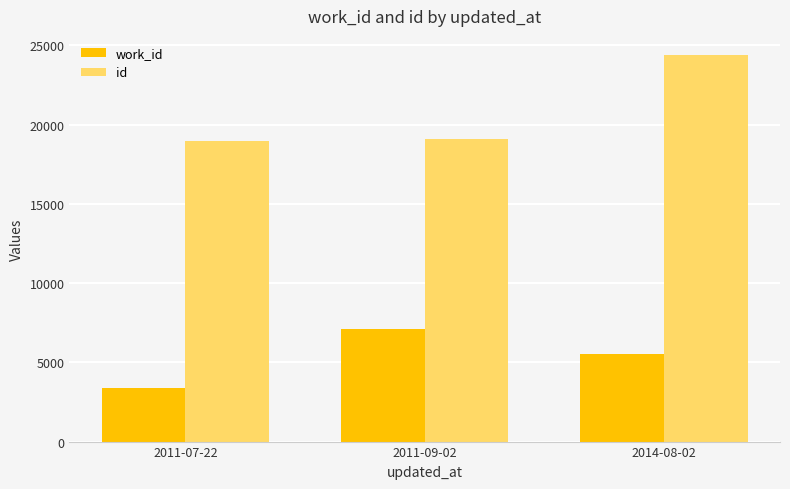

At which label does work_id first exceed 5535?

2011-09-02